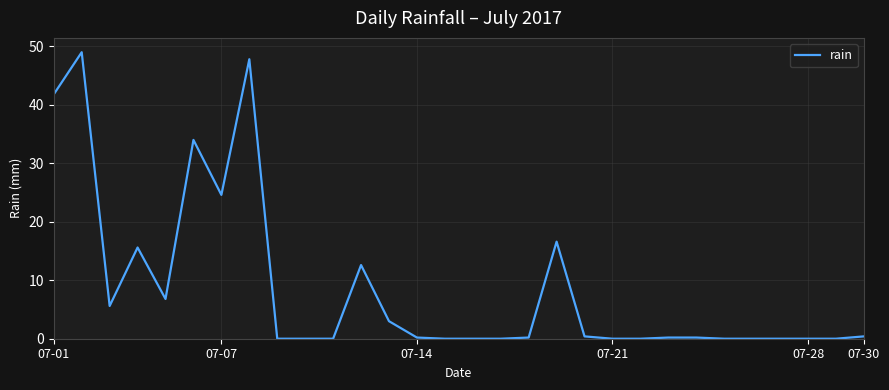

What is the maximum value shown in the chart?

49.0